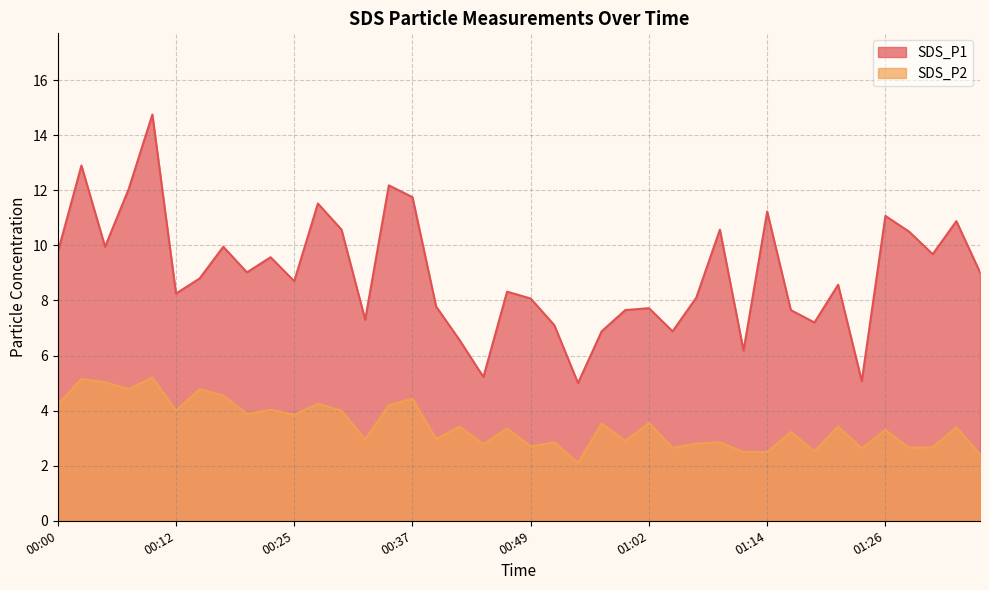

Which series changed the most between 00:08 and 00:27?

SDS_P1